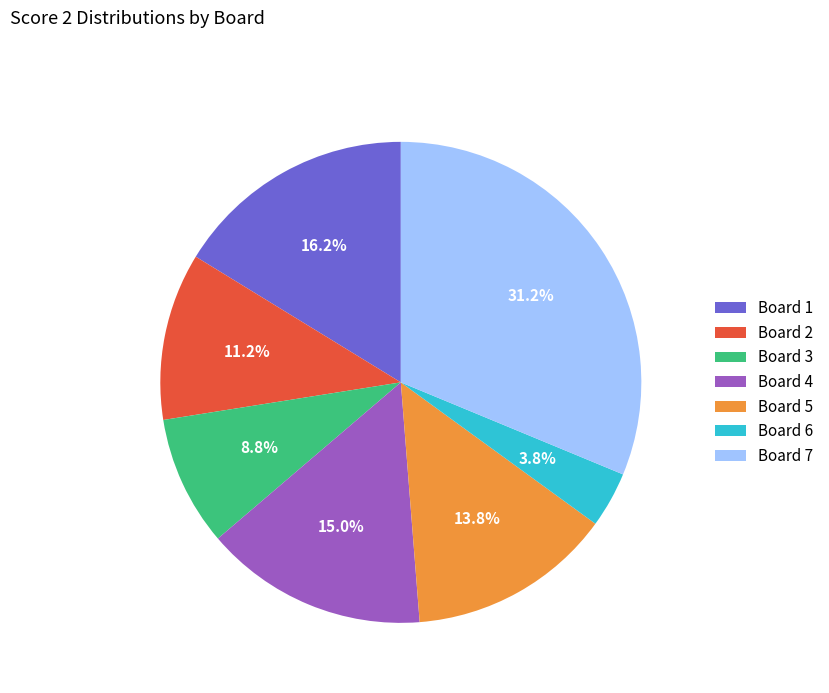

Does Board 1 represent more than half of the total?

No